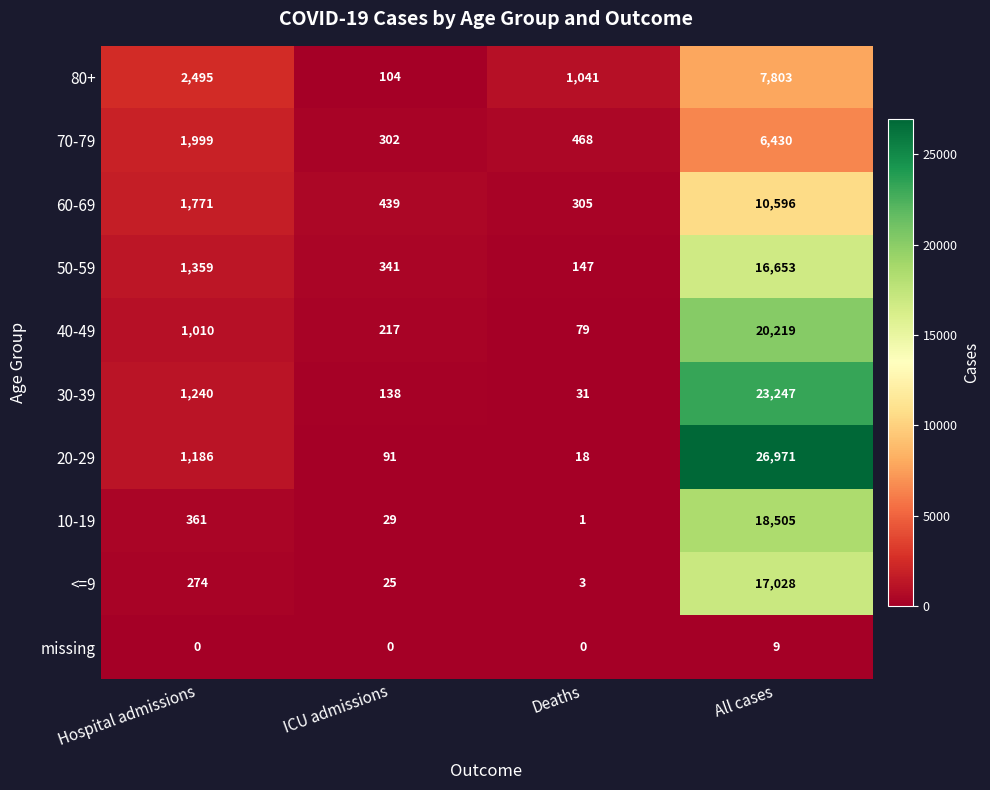

What is the average value of the 40-49 series?

5381